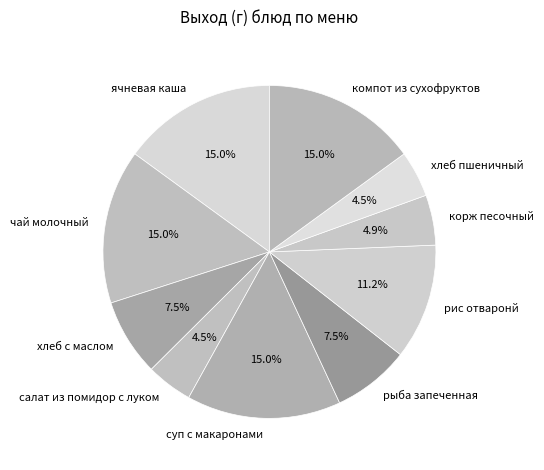

Which has a higher value, суп с макаронами or рис отваронй?

суп с макаронами